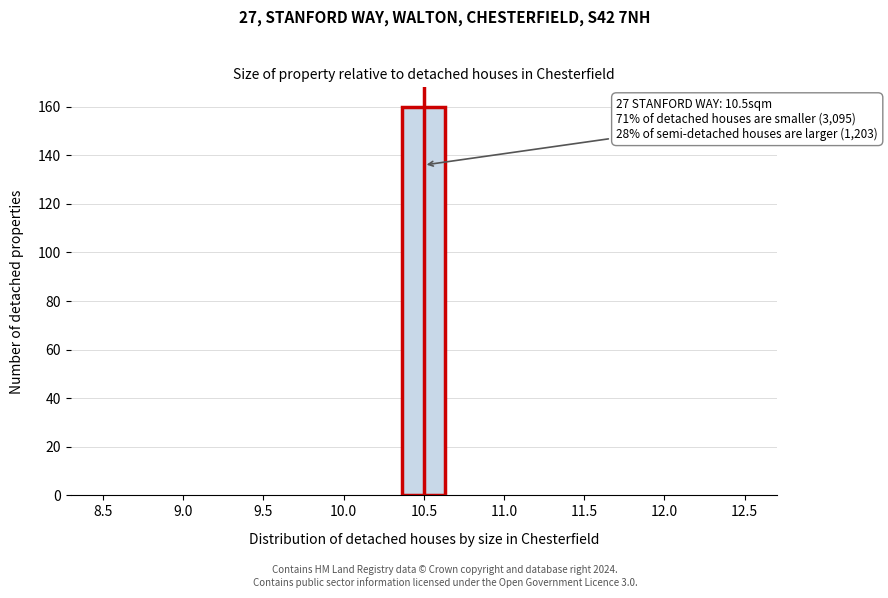

Which range on the x-axis has the tallest bar?

10.35 to 10.65